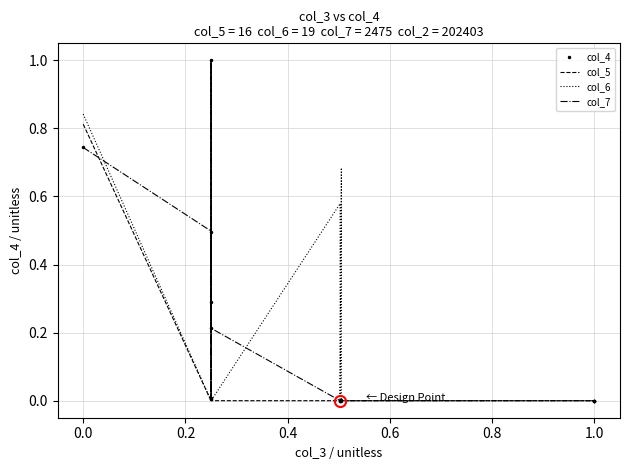

What is the maximum value shown in the chart?

1.0